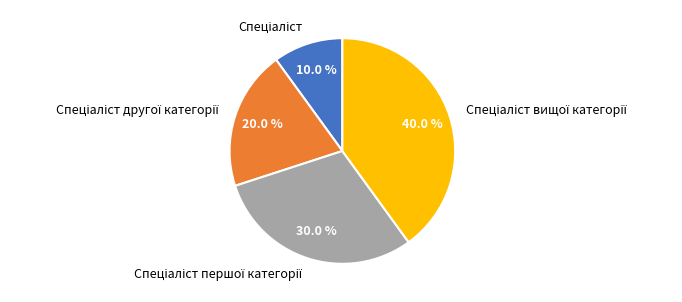

Does any single category account for the majority?

No